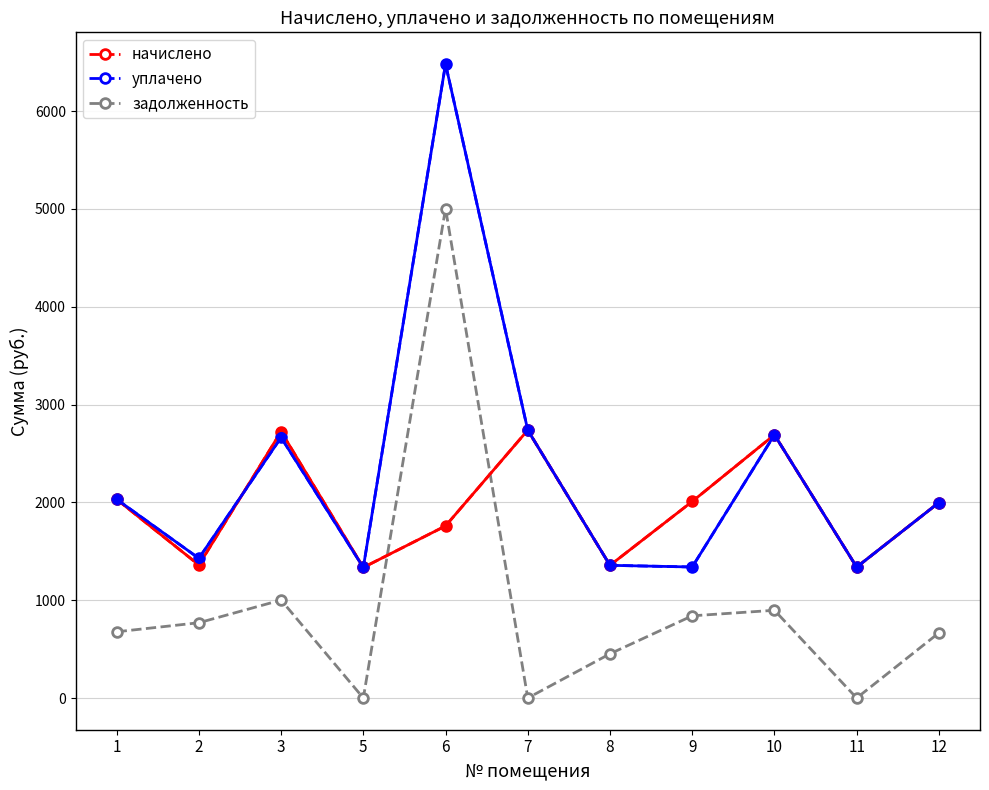

List the series in order of their overall mean, lowest first.

задолженность, начислено, уплачено